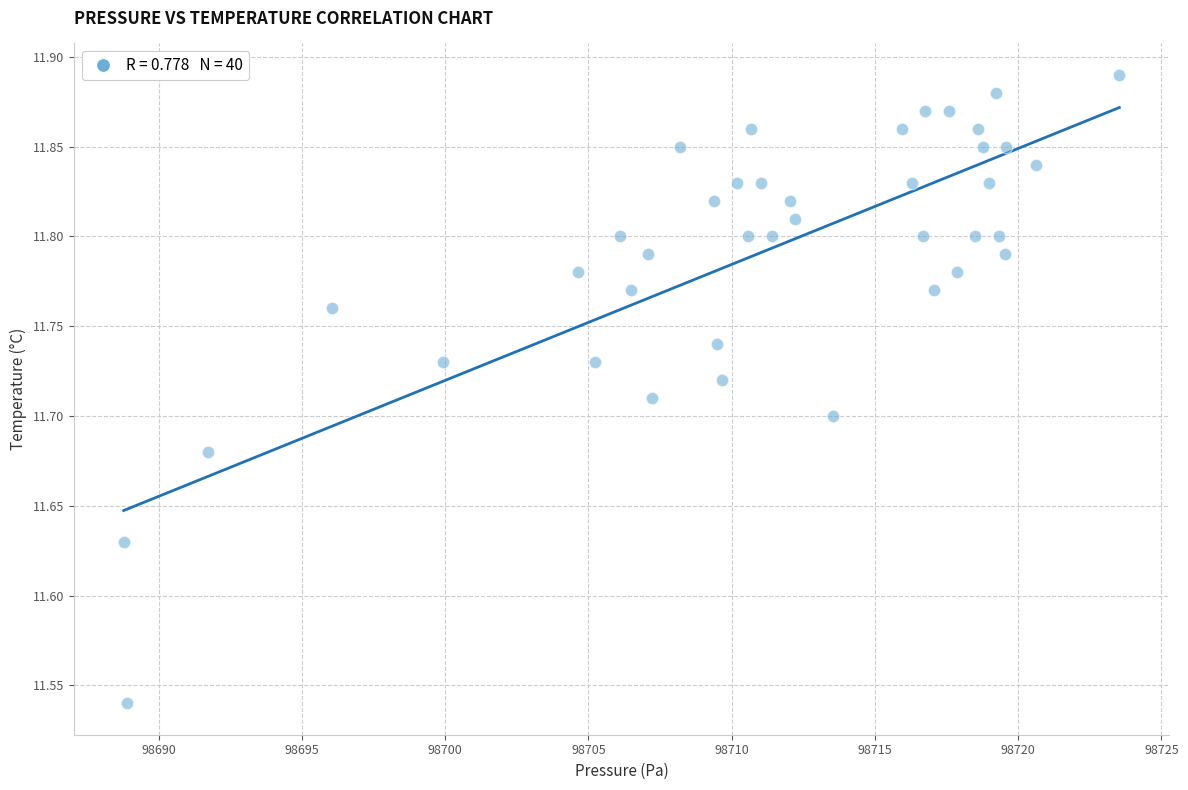

What is the range of X values (max minus min)?

34.8